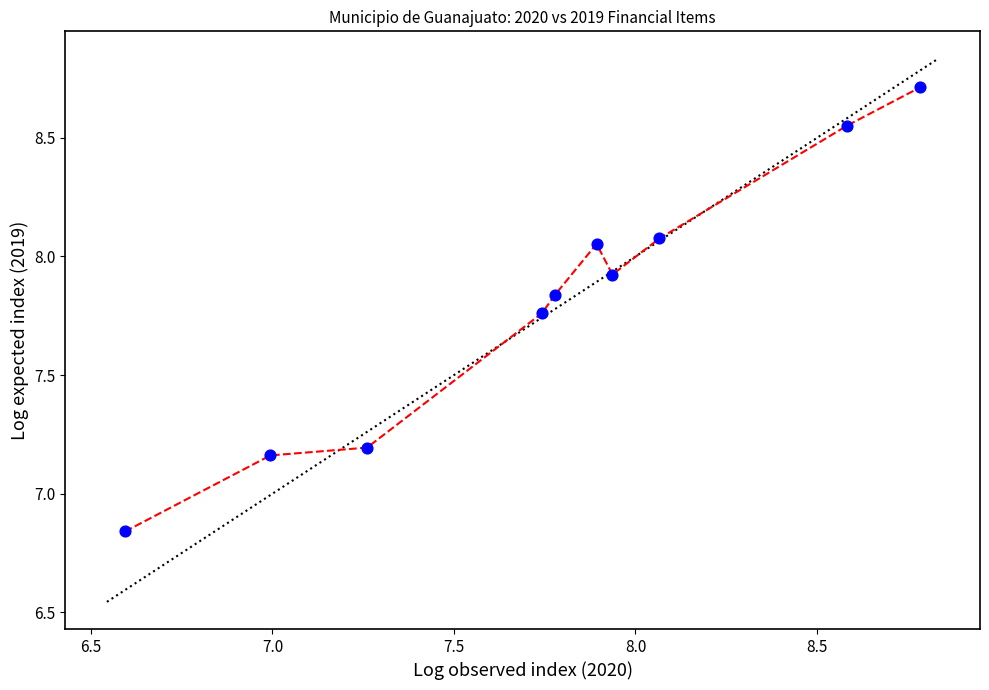

What is the range of Y values (max minus min)?

1.9